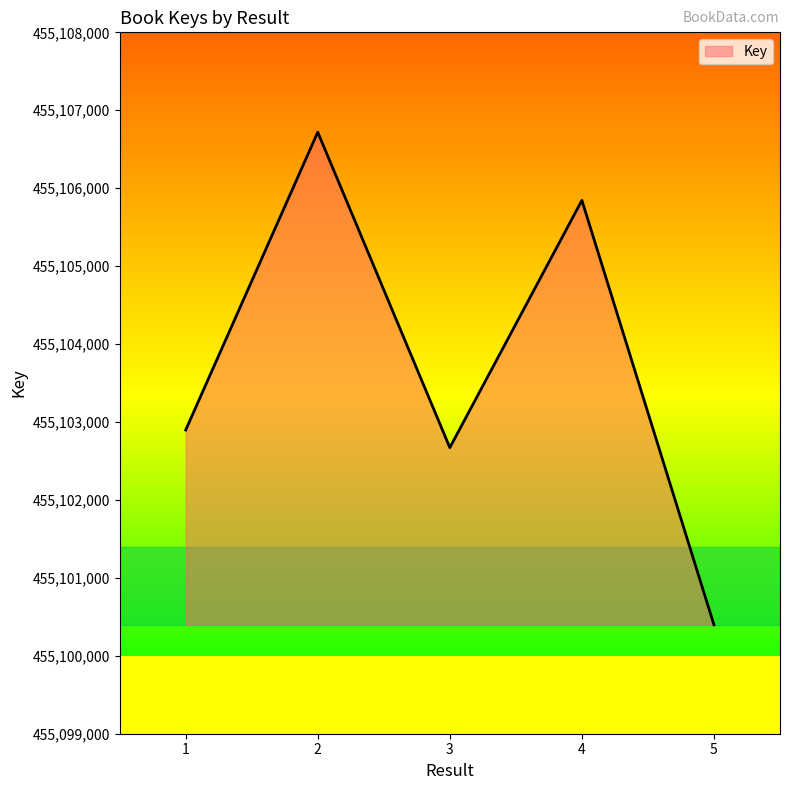

What is the ratio of the value at 3 to the value at 4?

1.0